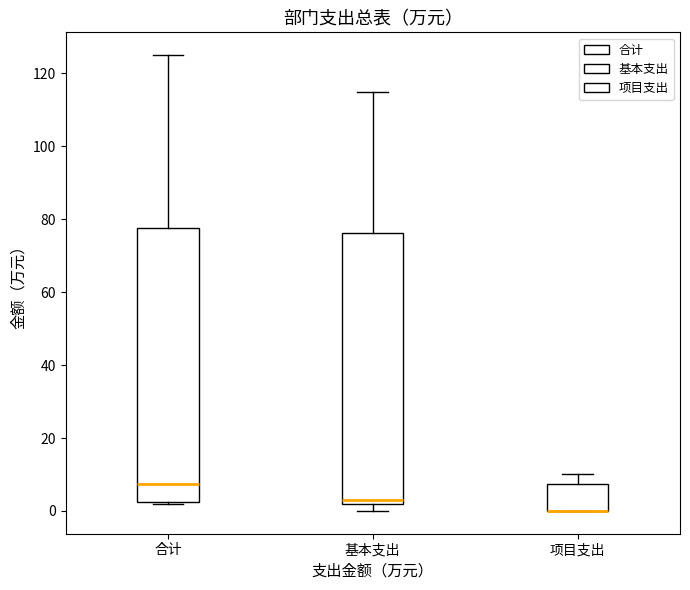

Reading left to right, read every box against the y-axis: the position of its median line, the range the box covers, and the ends of its whiskers. The values are not printed on the chart, so give them approximately, as read against the axis.

合计: median 8, box 2 to 78, whiskers 2 to 126
基本支出: median 4, box 2 to 76, whiskers 0 to 116
项目支出: median 0 (drawn on the box's lower edge), box 0 to 8, whiskers 0 to 10